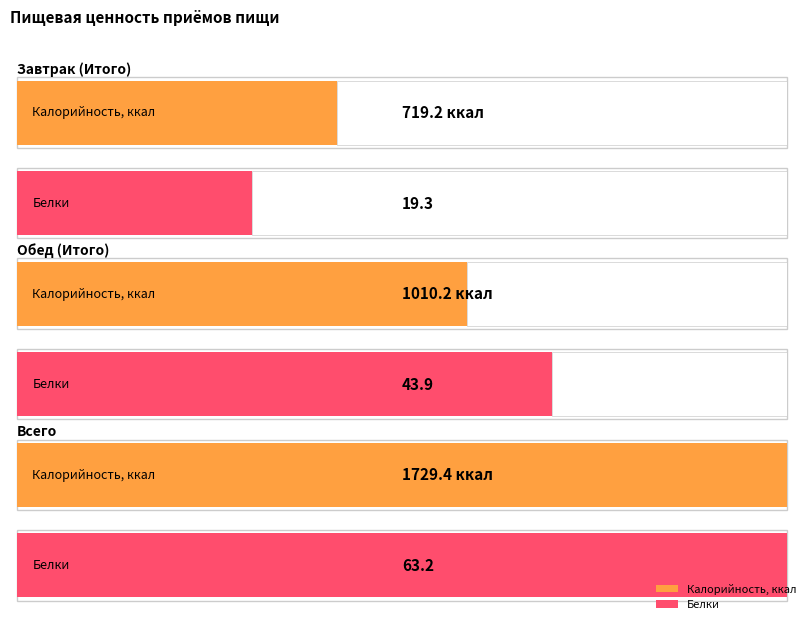

At how many categories does at least one series exceed 1561?

1